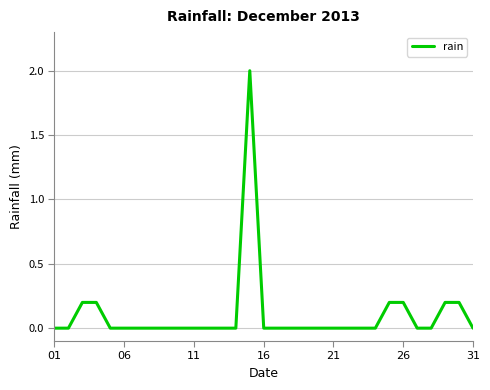

What is the maximum value shown in the chart?

2.0